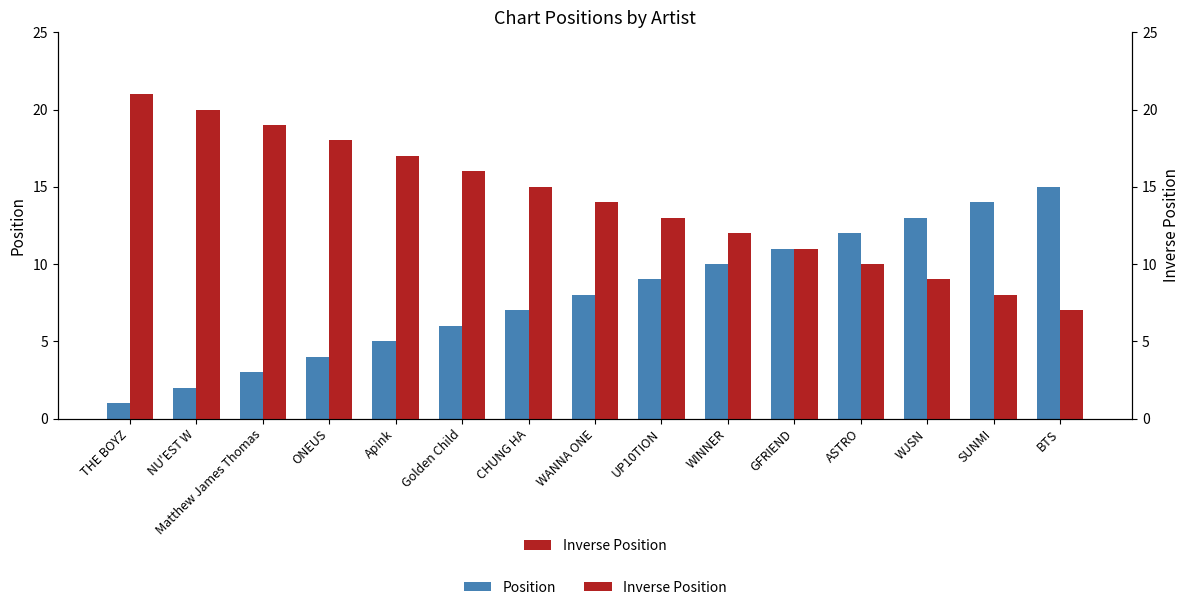

Are the bars grouped side by side (vs. stacked)?

Yes